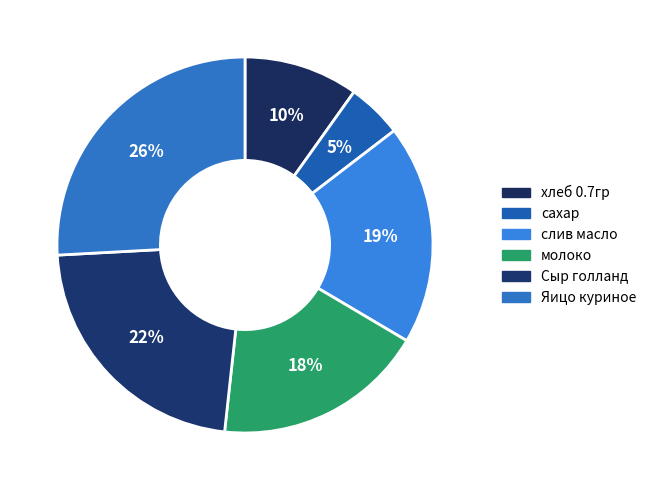

To the nearest percent, what is the difference between the largest and smallest slice percentages?

21%